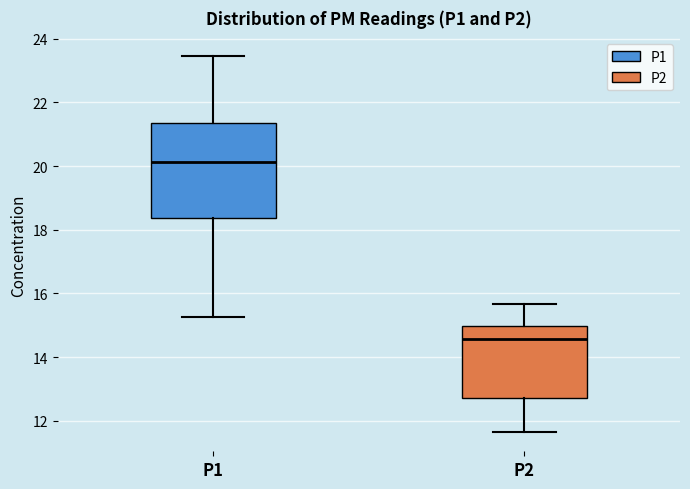

Where does the upper whisker of the box for P1 end on the y-axis? The values are not printed on the chart, so give them approximately, as read against the axis.

23.4